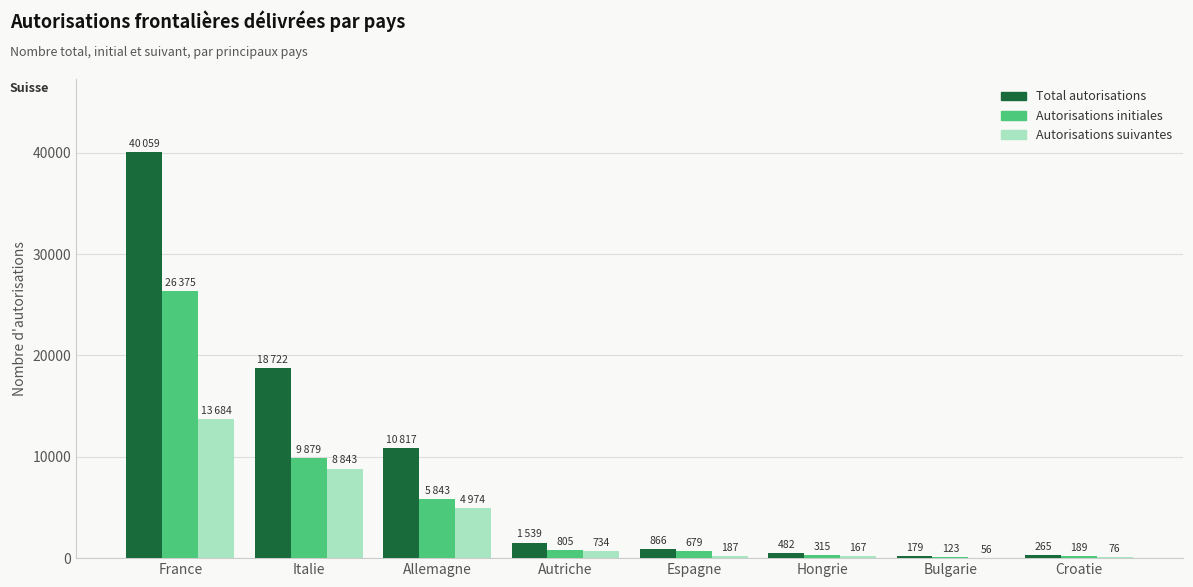

Which series has the widest spread of values?

Total autorisations